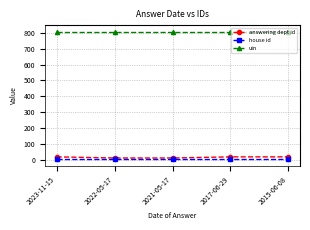

The value of house id at 2022-05-17 is 1. True or false?

True